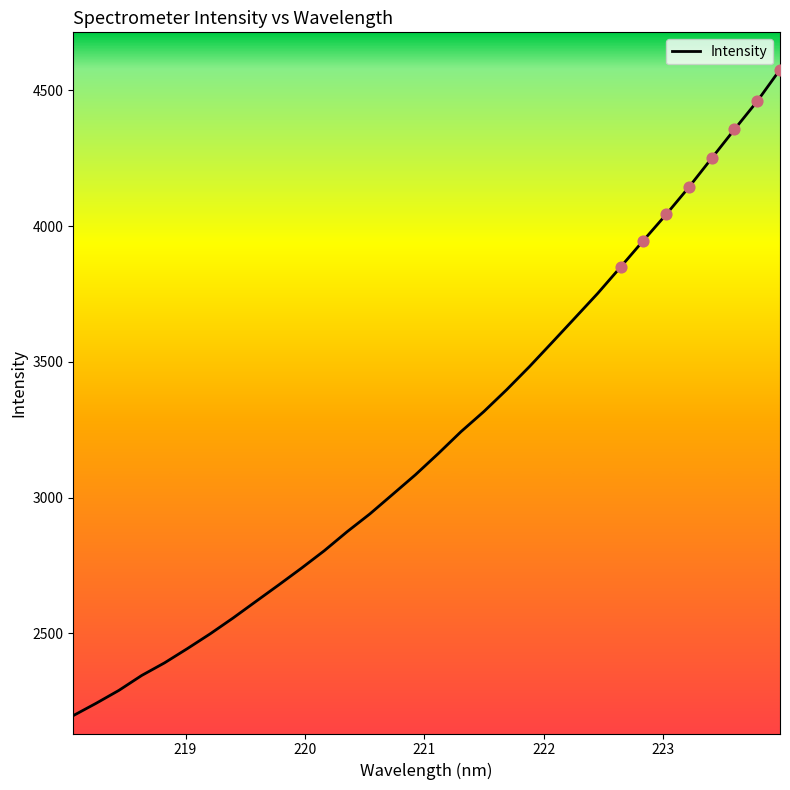

What is the greatest value displayed?

4576.2